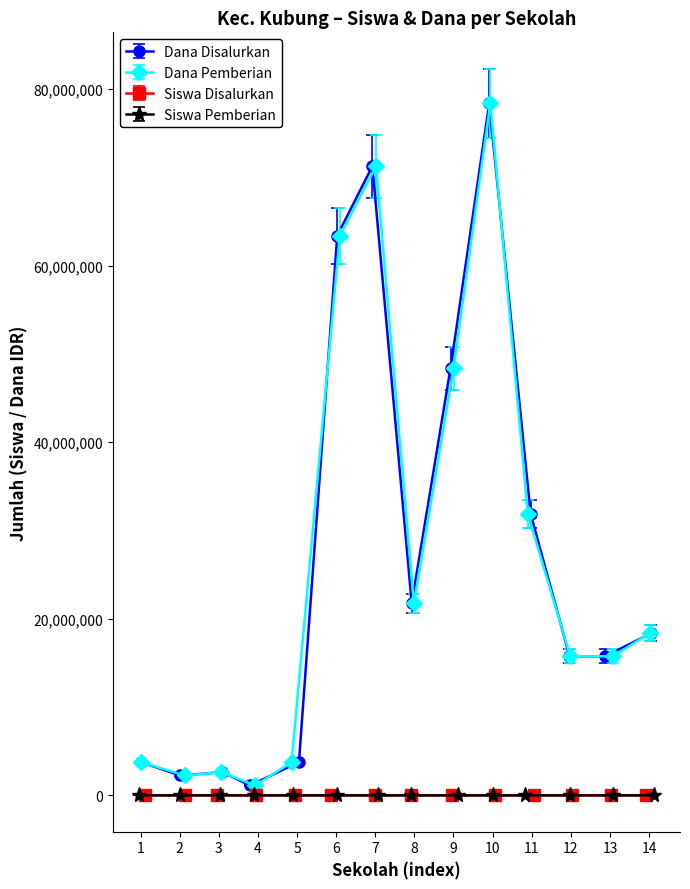

What is the difference between the second highest and minimum values in the Siswa Disalurkan series?

109.0